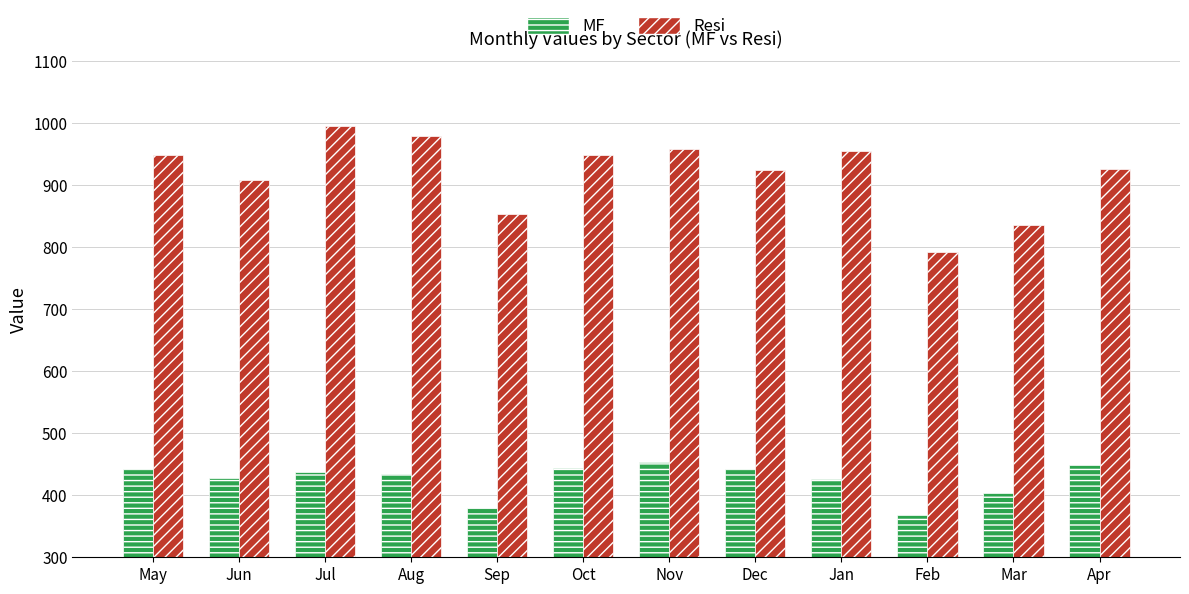

What is the difference between the maximum and minimum values in the MF series?

86.1